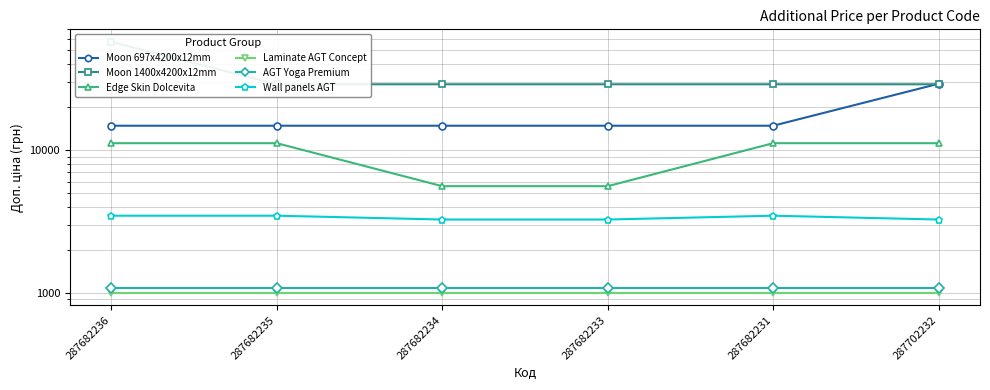

True or false: Laminate AGT Concept and Moon 1400x4200x12mm cross at least once.

False